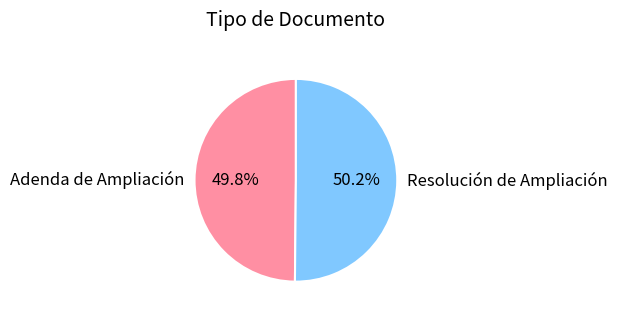

To the nearest percent, what is the combined percentage of Resolución de Ampliación and Adenda de Ampliación?

100%